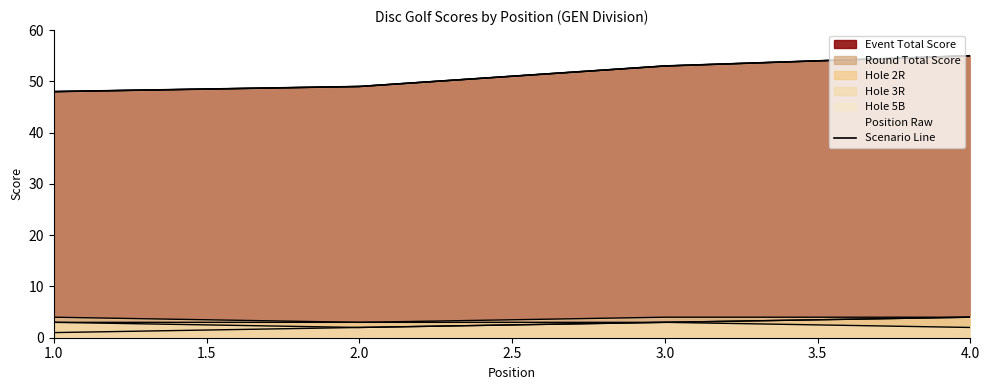

How many values exceed 53?

1